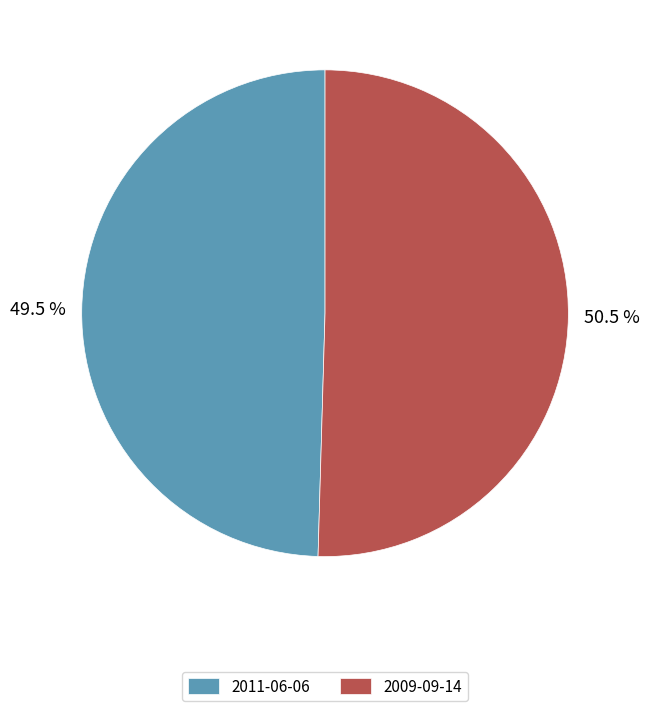

Between 2009-09-14 and 2011-06-06, which is larger?

2009-09-14